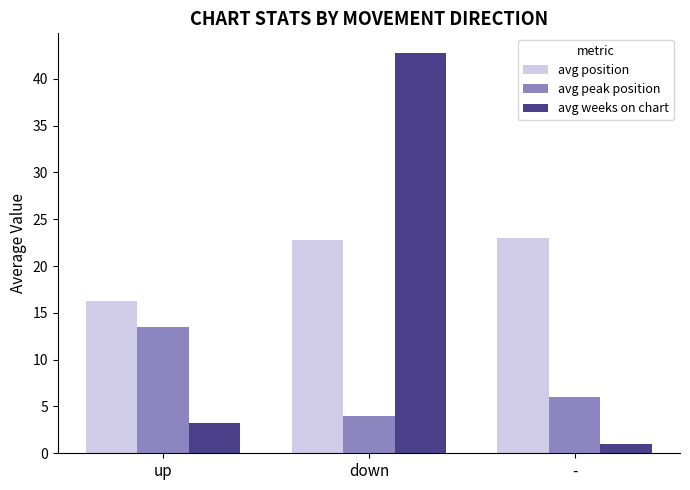

Rank the series by their maximum value, from highest to lowest.

avg weeks on chart, avg position, avg peak position